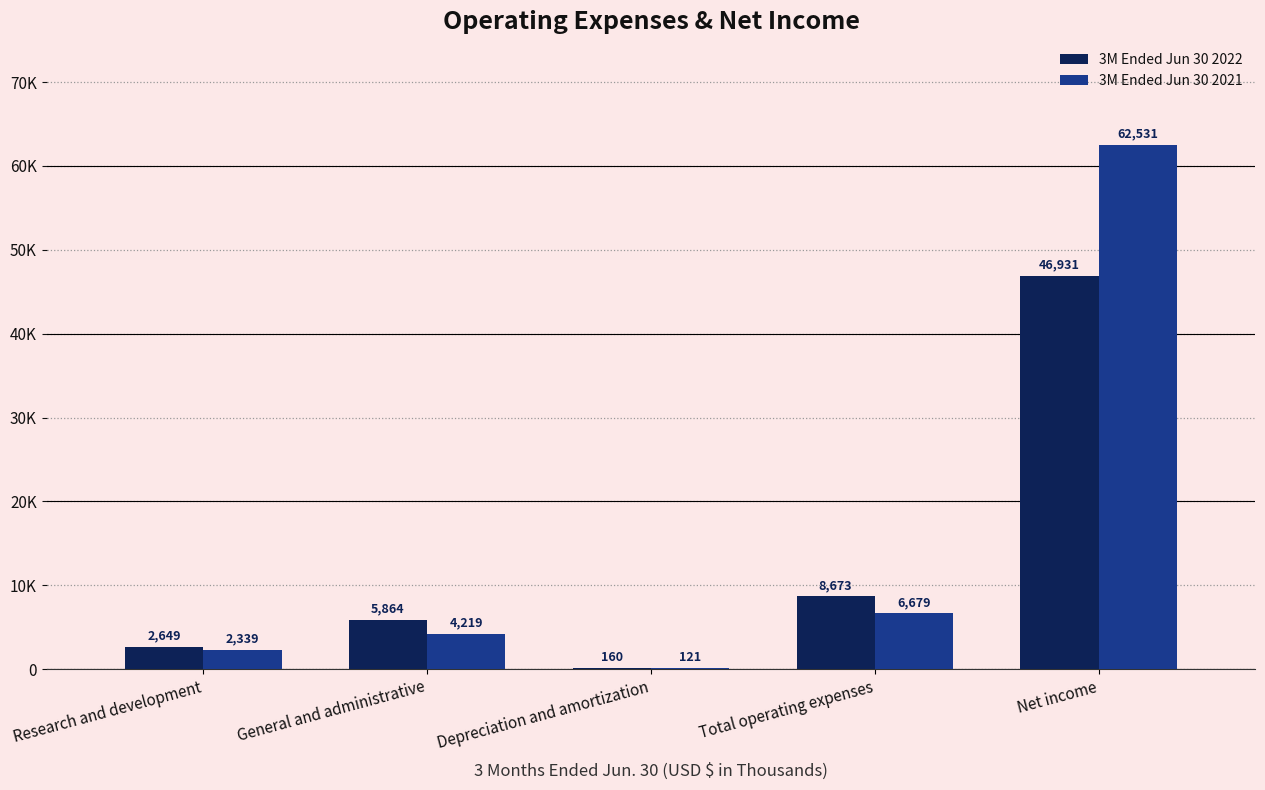

What are all the series names shown in the legend?

3M Ended Jun 30 2022, 3M Ended Jun 30 2021